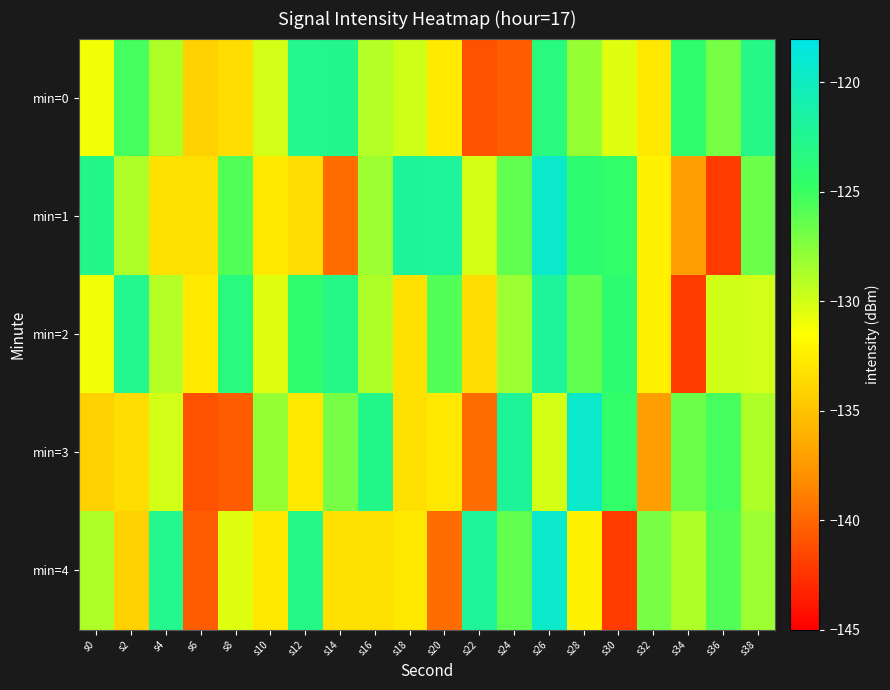

Reading right to left, extract all data points from this chart.

min=0: s38=-123.0	s36=-127.0	s34=-124.3	s32=-132.8	s30=-130.4	s28=-128.1	s26=-123.4	s24=-140.6	s22=-141.0	s20=-132.7	s18=-130.0	s16=-129.0	s14=-122.7	s12=-122.7	s10=-130.0	s8=-133.5	s6=-134.1	s4=-128.9	s2=-125.4	s0=-131.1
min=1: s38=-126.7	s36=-142.1	s34=-137.2	s32=-132.2	s30=-124.6	s28=-124.2	s26=-119.4	s24=-126.3	s22=-130.1	s20=-122.1	s18=-122.0	s16=-128.2	s14=-139.7	s12=-133.5	s10=-132.8	s8=-125.8	s6=-133.4	s4=-133.3	s2=-128.8	s0=-122.8
min=2: s38=-130.0	s36=-130.0	s34=-142.1	s32=-132.2	s30=-124.2	s28=-126.3	s26=-122.1	s24=-128.2	s22=-133.5	s20=-125.8	s18=-133.3	s16=-128.8	s14=-123.0	s12=-124.3	s10=-130.4	s8=-123.4	s6=-132.7	s4=-129.0	s2=-122.7	s0=-131.1
min=3: s38=-128.9	s36=-125.4	s34=-126.7	s32=-137.2	s30=-124.6	s28=-119.4	s26=-130.1	s24=-122.0	s22=-139.7	s20=-132.8	s18=-133.4	s16=-122.8	s14=-127.0	s12=-132.8	s10=-128.1	s8=-140.6	s6=-141.0	s4=-130.0	s2=-133.5	s0=-134.1
min=4: s38=-128.2	s36=-125.8	s34=-128.8	s32=-127.0	s30=-142.1	s28=-132.2	s26=-119.4	s24=-126.3	s22=-122.1	s20=-139.7	s18=-132.8	s16=-133.4	s14=-133.3	s12=-123.0	s10=-132.8	s8=-130.4	s6=-140.6	s4=-122.7	s2=-134.1	s0=-128.9